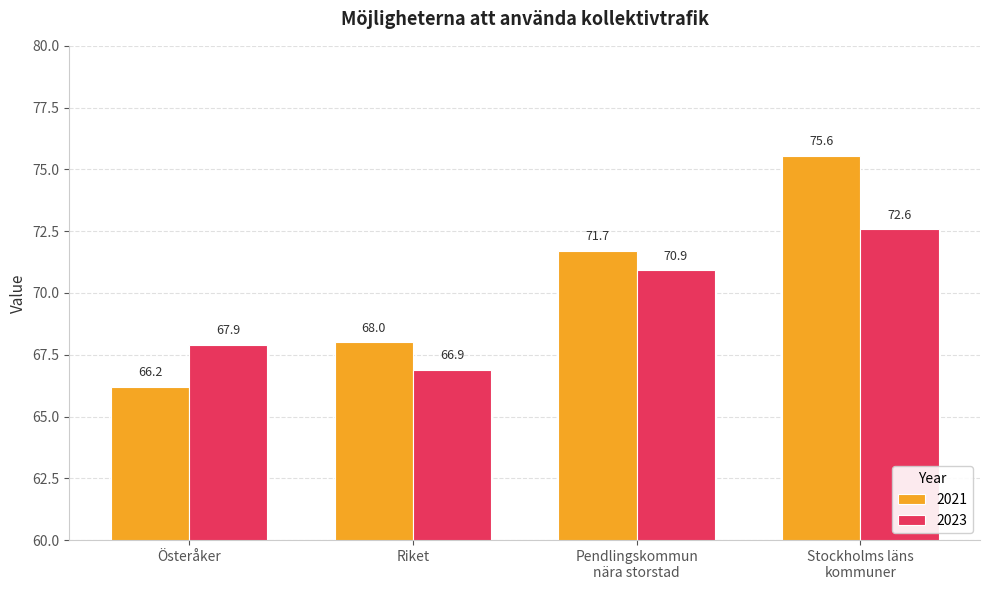

At which category is the sum across all series the highest?

Stockholms läns
kommuner